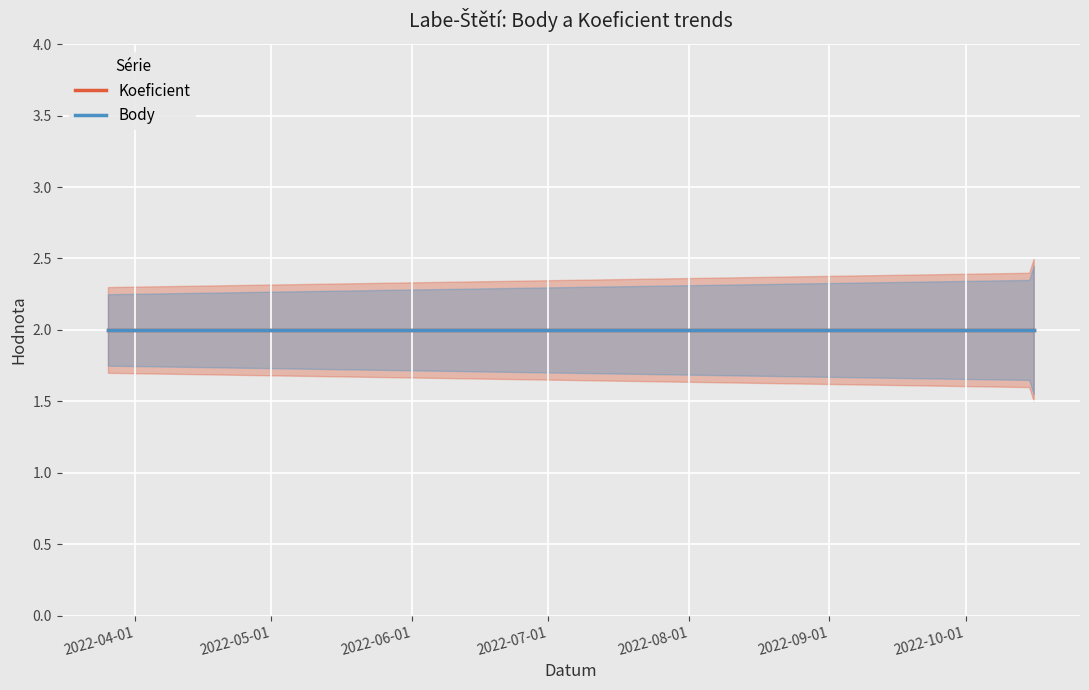

What is the label of the 2nd point from the right?

2022-10-15